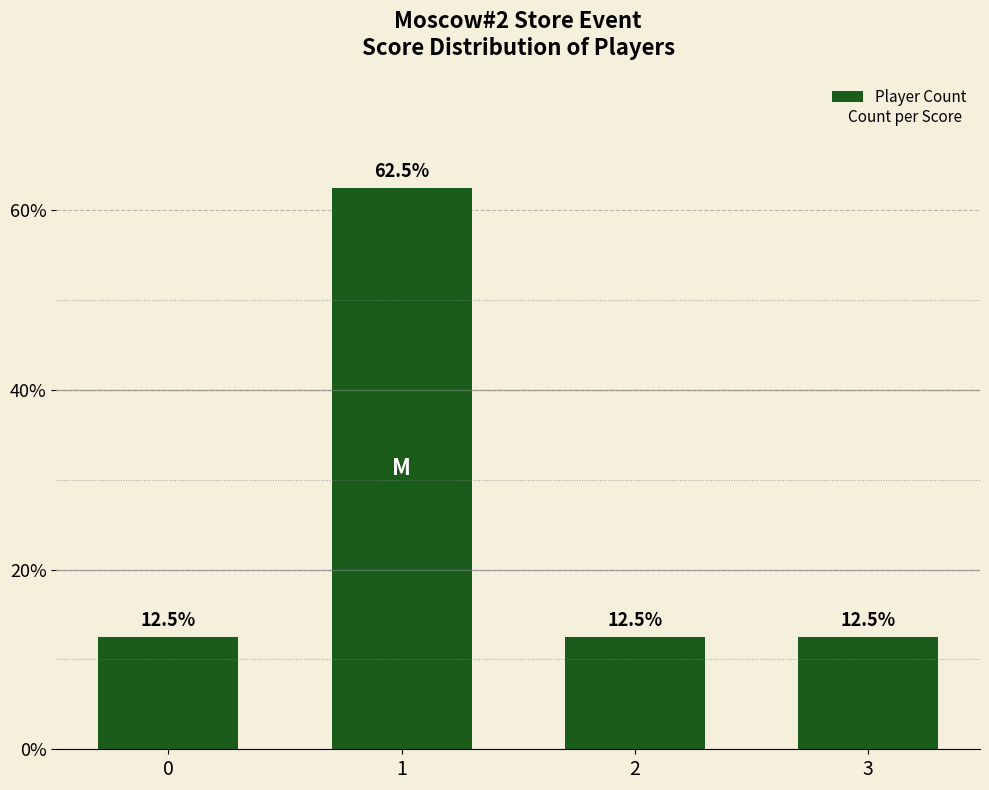

What is the value of the 2nd bar from the left?

62.5